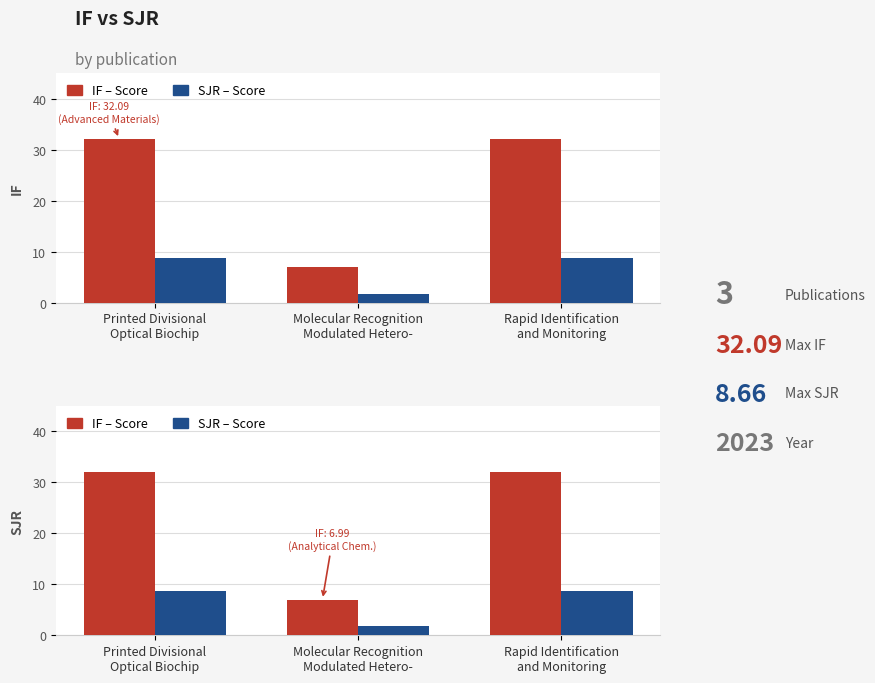

Between Printed Divisional
Optical Biochip and Molecular Recognition
Modulated Hetero-, which is larger?

Printed Divisional
Optical Biochip